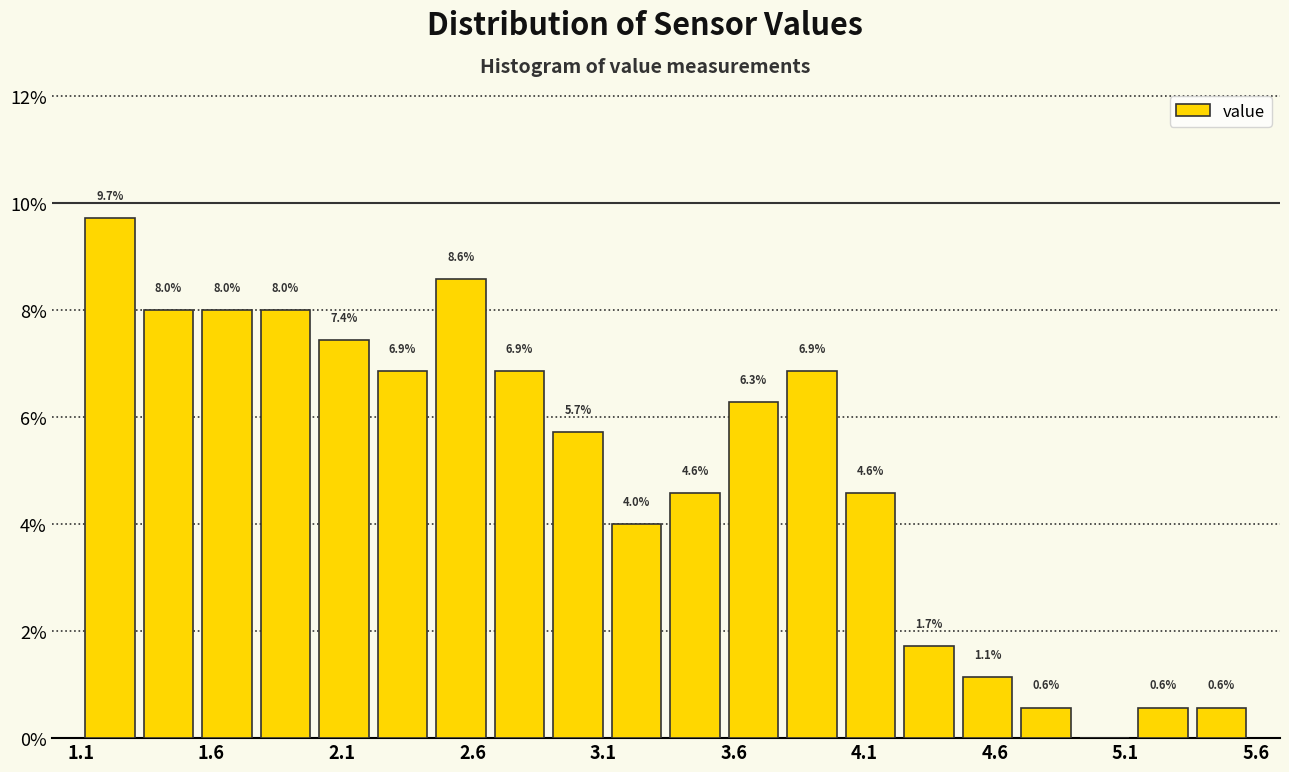

Over which range of the x-axis is the bar tallest?

1.10 to 1.30